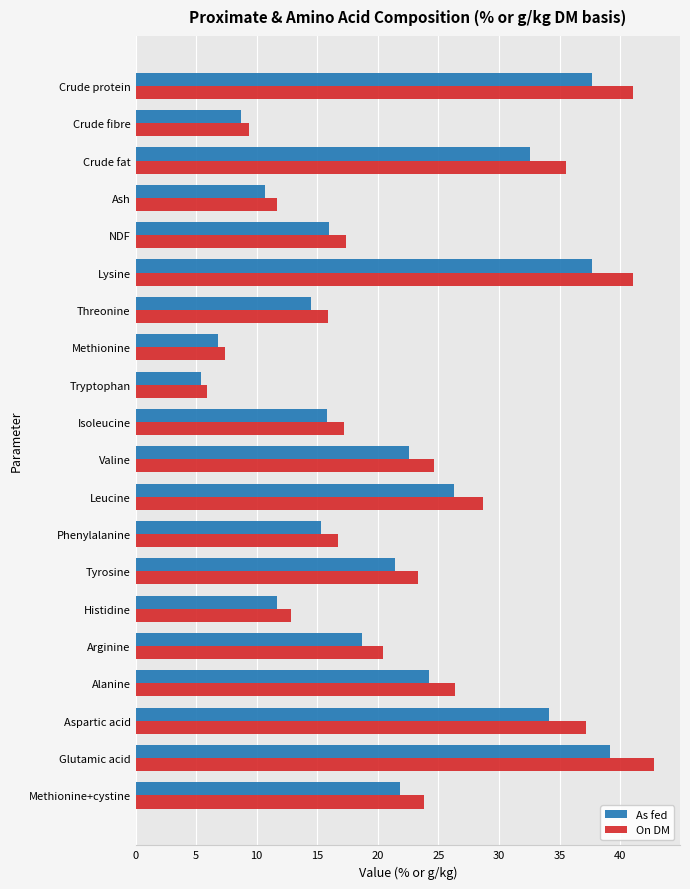

True or false: On DM has a value of 24.6 at Valine.

True